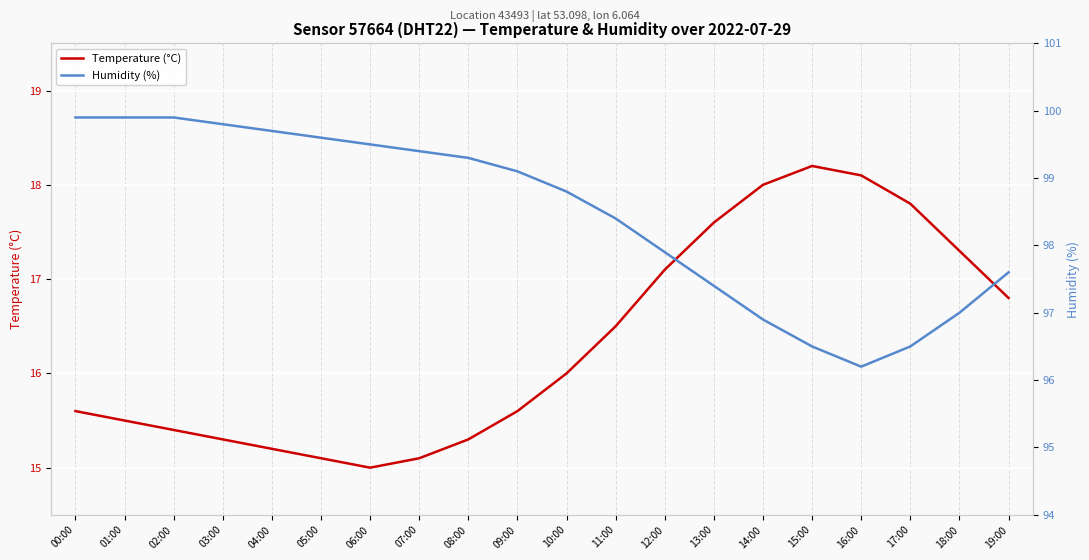

What are all the series names shown in the legend?

Temperature (°C), Humidity (%)